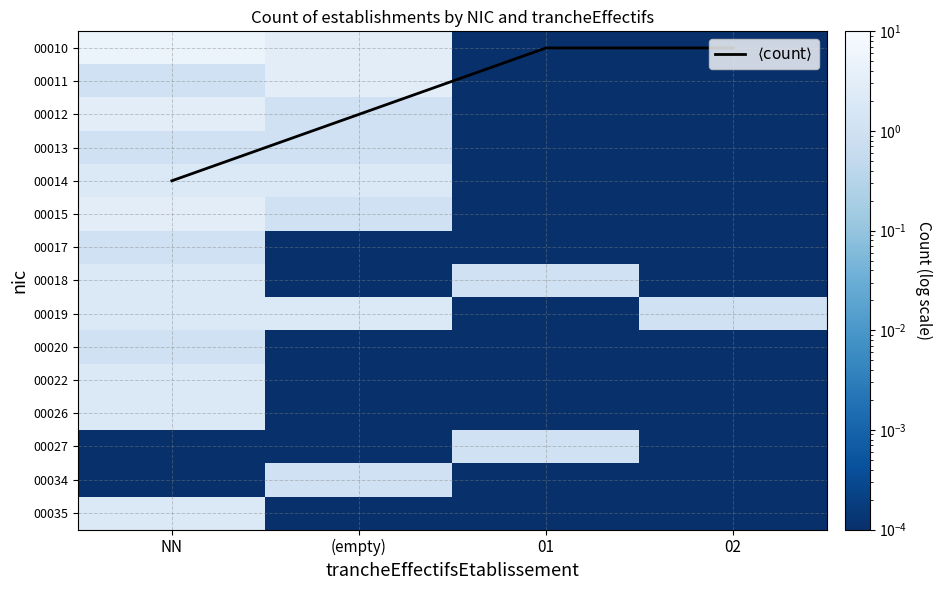

Rank the categories by 00019 value from lowest to highest.

01, 02, NN, (empty)